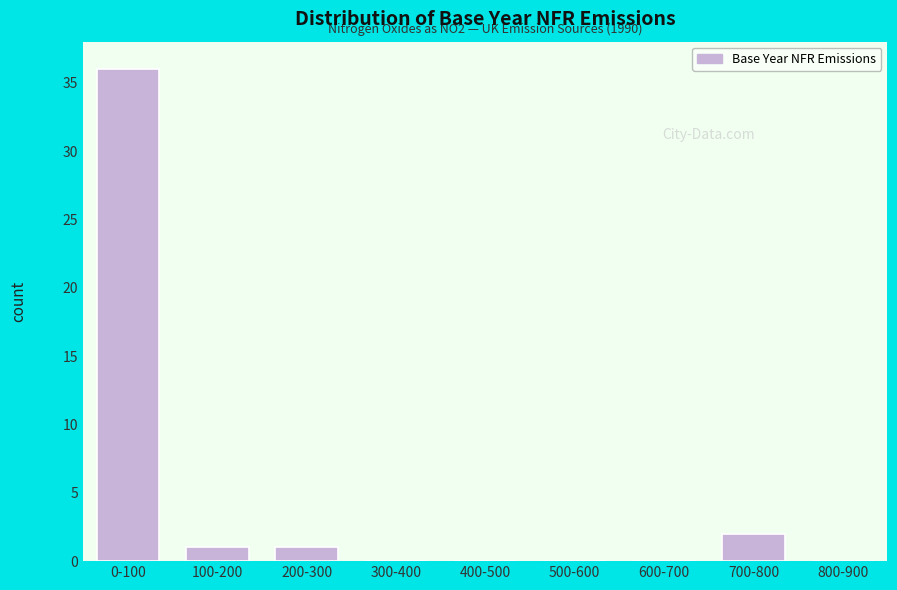

Reading left to right, list all the values displayed in this chart.

0-100=36	100-200=1	200-300=1	300-400=0	400-500=0	500-600=0	600-700=0	700-800=2	800-900=0